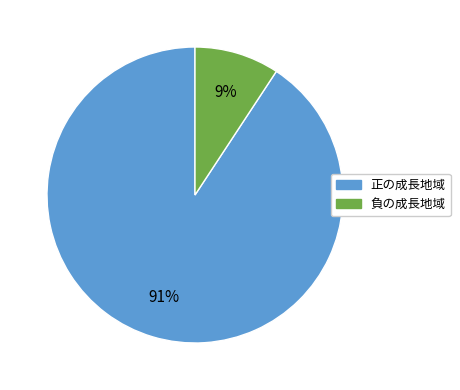

True or false: 正の成長地域 accounts for 99% of the total.

False